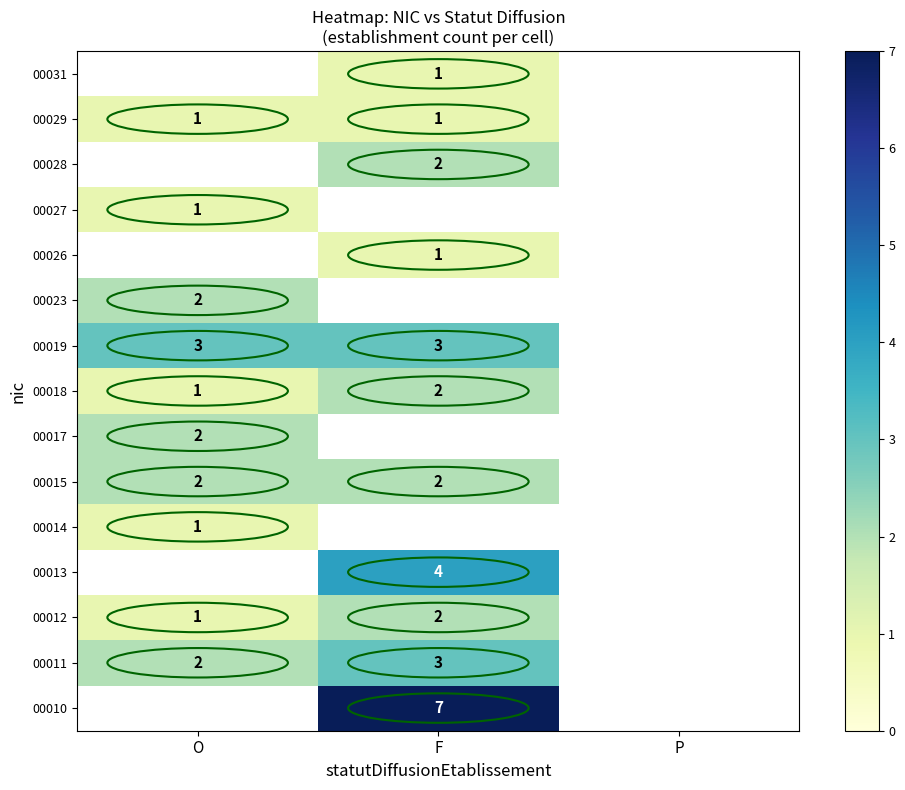

Which has a higher value, P or F?

F